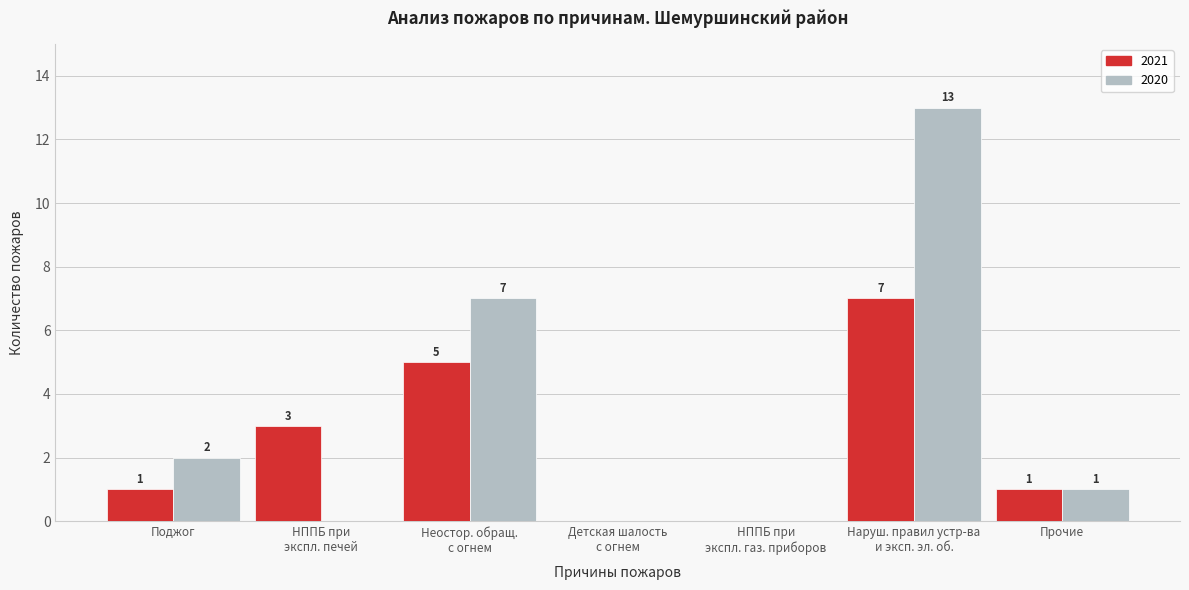

What is the greatest value displayed?

13